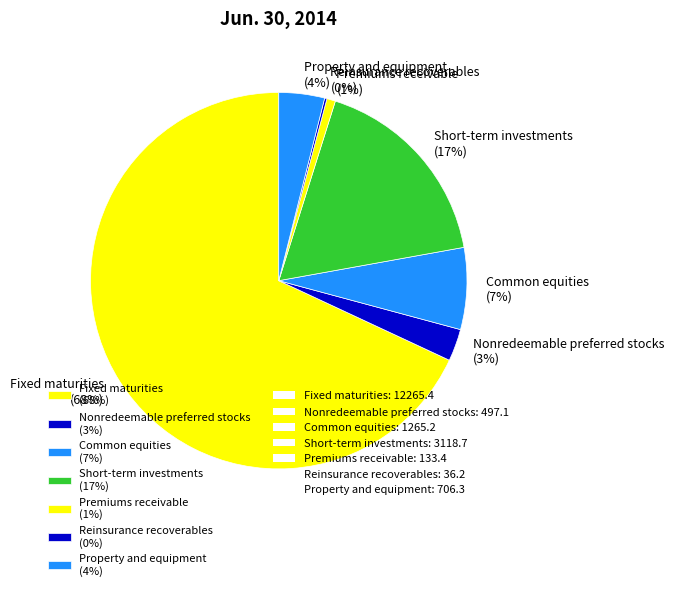

What percentage is the Premiums receivable (1%) slice, to the nearest percent?

1%